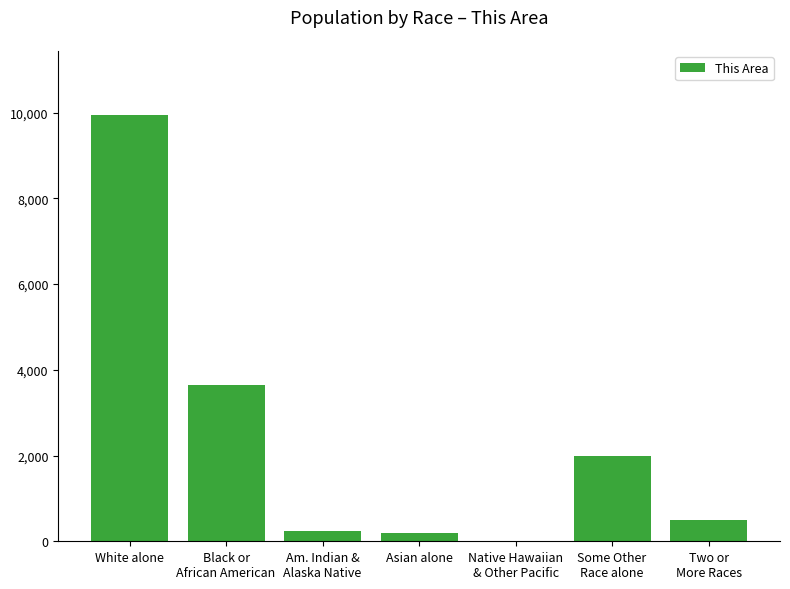

What is the sum of all values?

16540